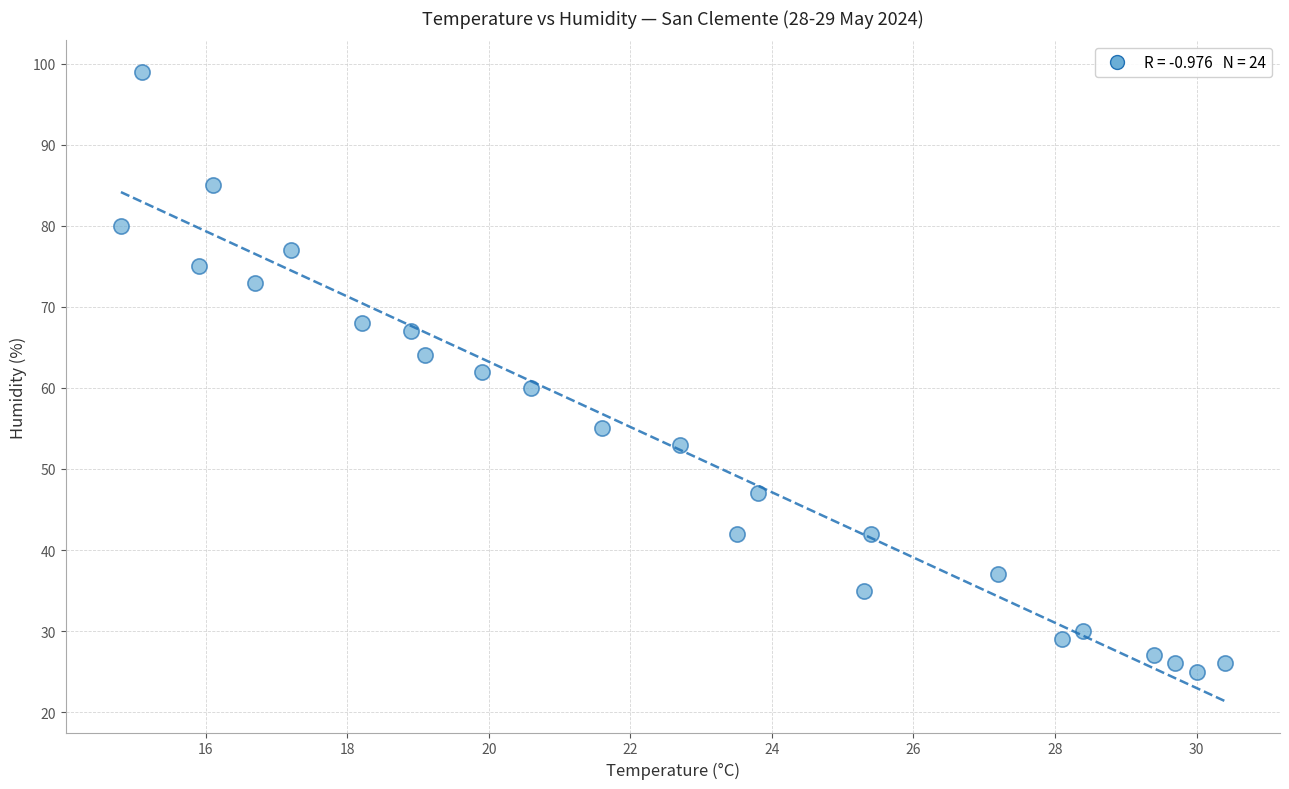

What is the range of Y values (max minus min)?

74